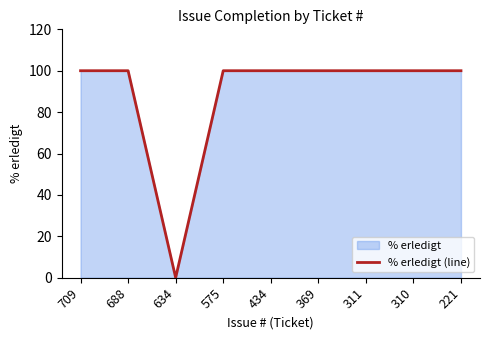

Rank the categories by value from highest to lowest.

709, 688, 575, 434, 369, 311, 310, 221, 634